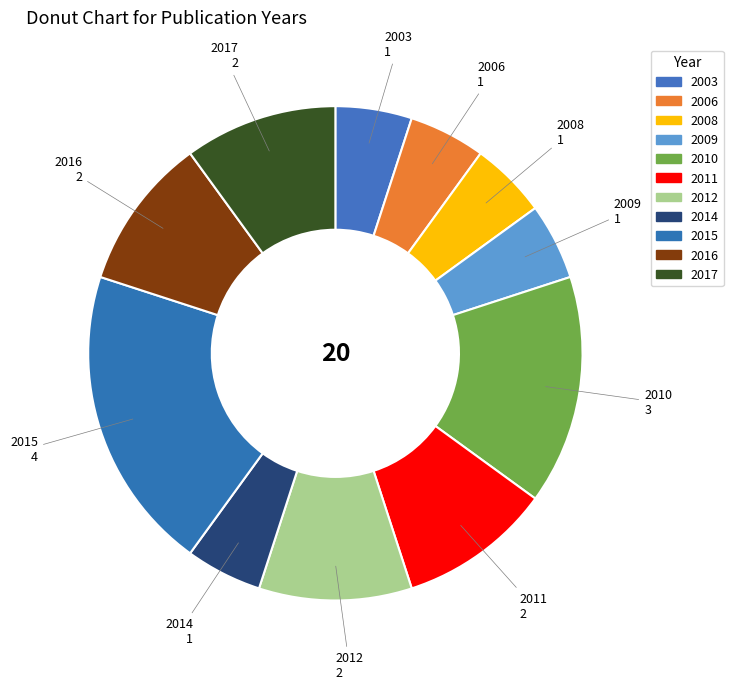

Do 2009 and 2003 together represent more than half of the pie?

No